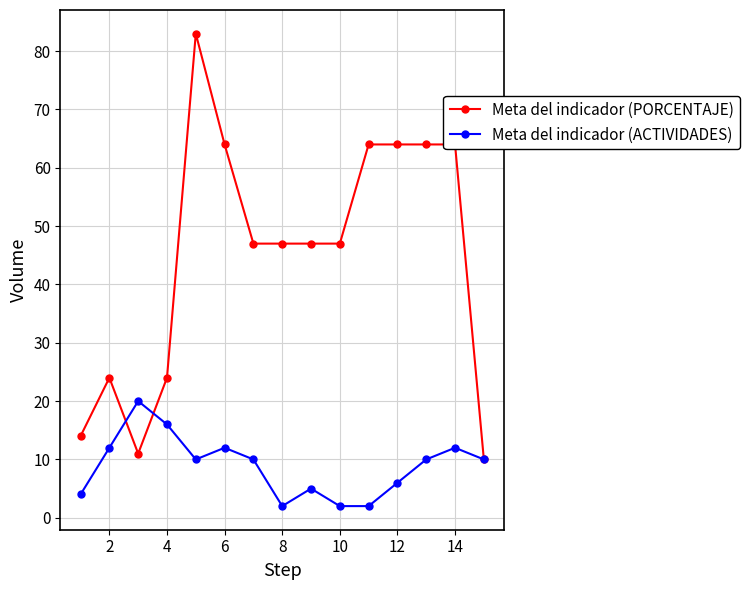

Reading right to left, extract all data points from this chart.

Meta del indicador (PORCENTAJE): 10	64	64	64	64	47	47	47	47	64	83	24	11	24	14
Meta del indicador (ACTIVIDADES): 10	12	10	6	2	2	5	2	10	12	10	16	20	12	4